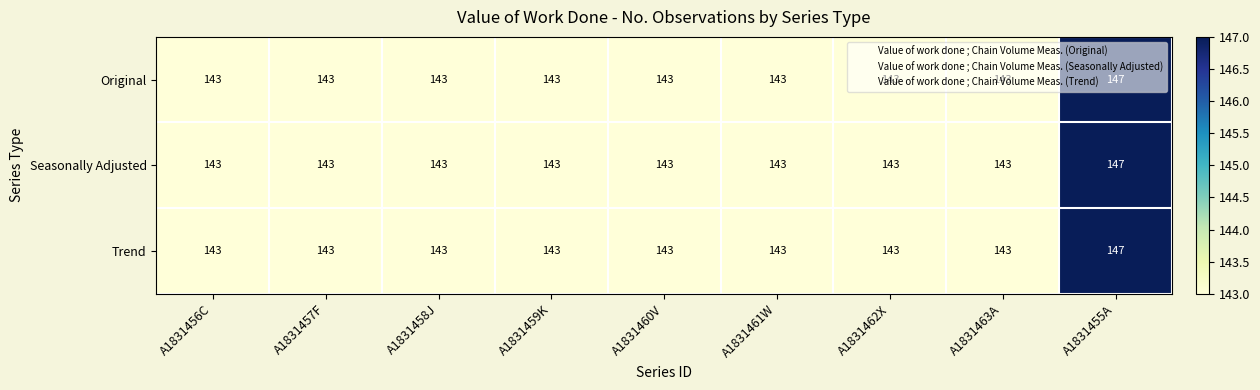

The value of Seasonally Adjusted at A1831461W is 143. True or false?

True